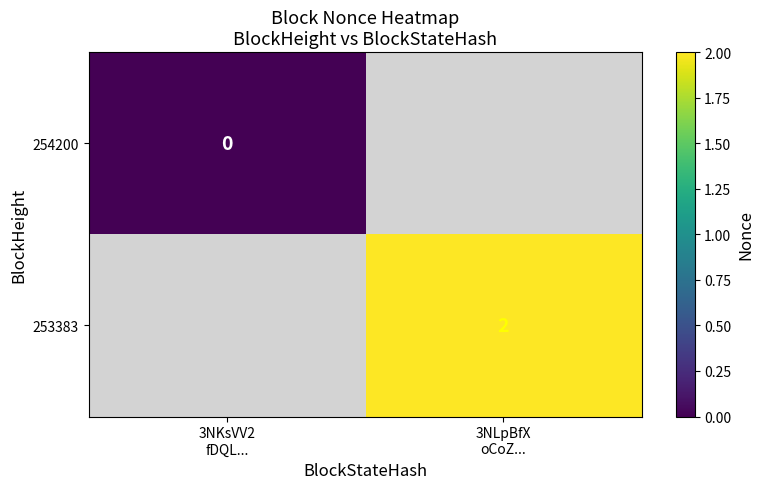

Is the value of 253383 at 3NLpBfX oCoZ... greater than the value of 254200 at 3NLpBfX oCoZ...?

No